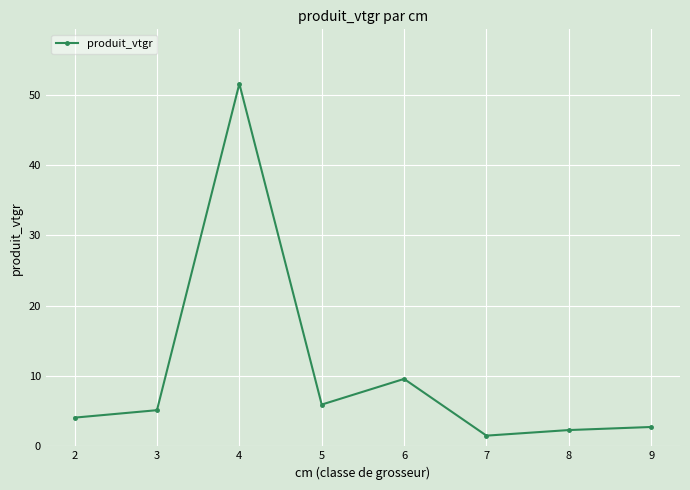

How many values are below 5?

4